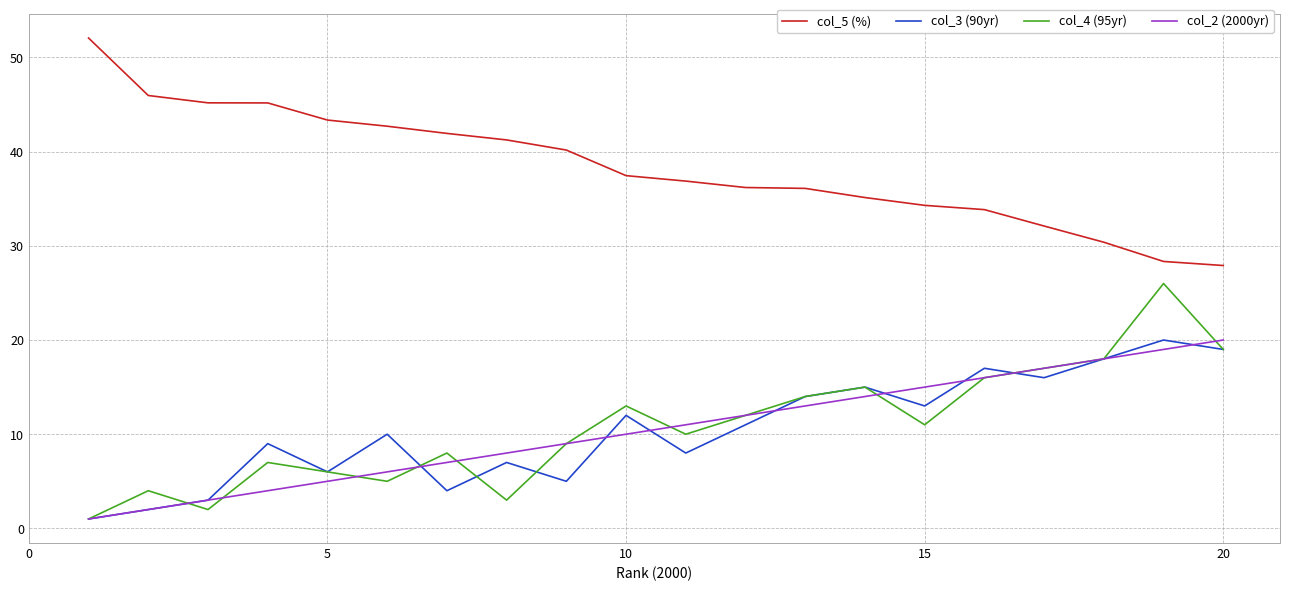

What are all the series names shown in the legend?

col_5 (%), col_3 (90yr), col_4 (95yr), col_2 (2000yr)